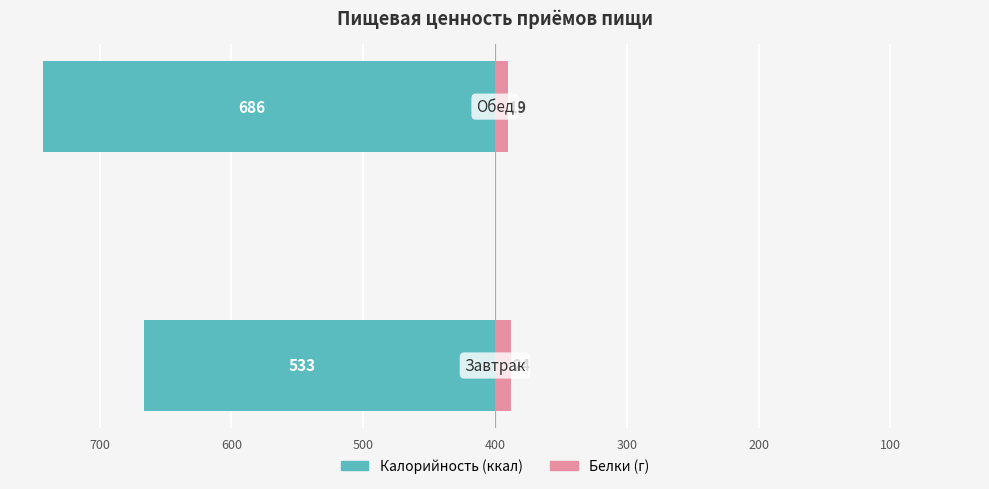

Reading right to left, transcribe all the data shown in this chart.

Калорийность: 700=-686	800=-533
Белки: 700=19	800=24